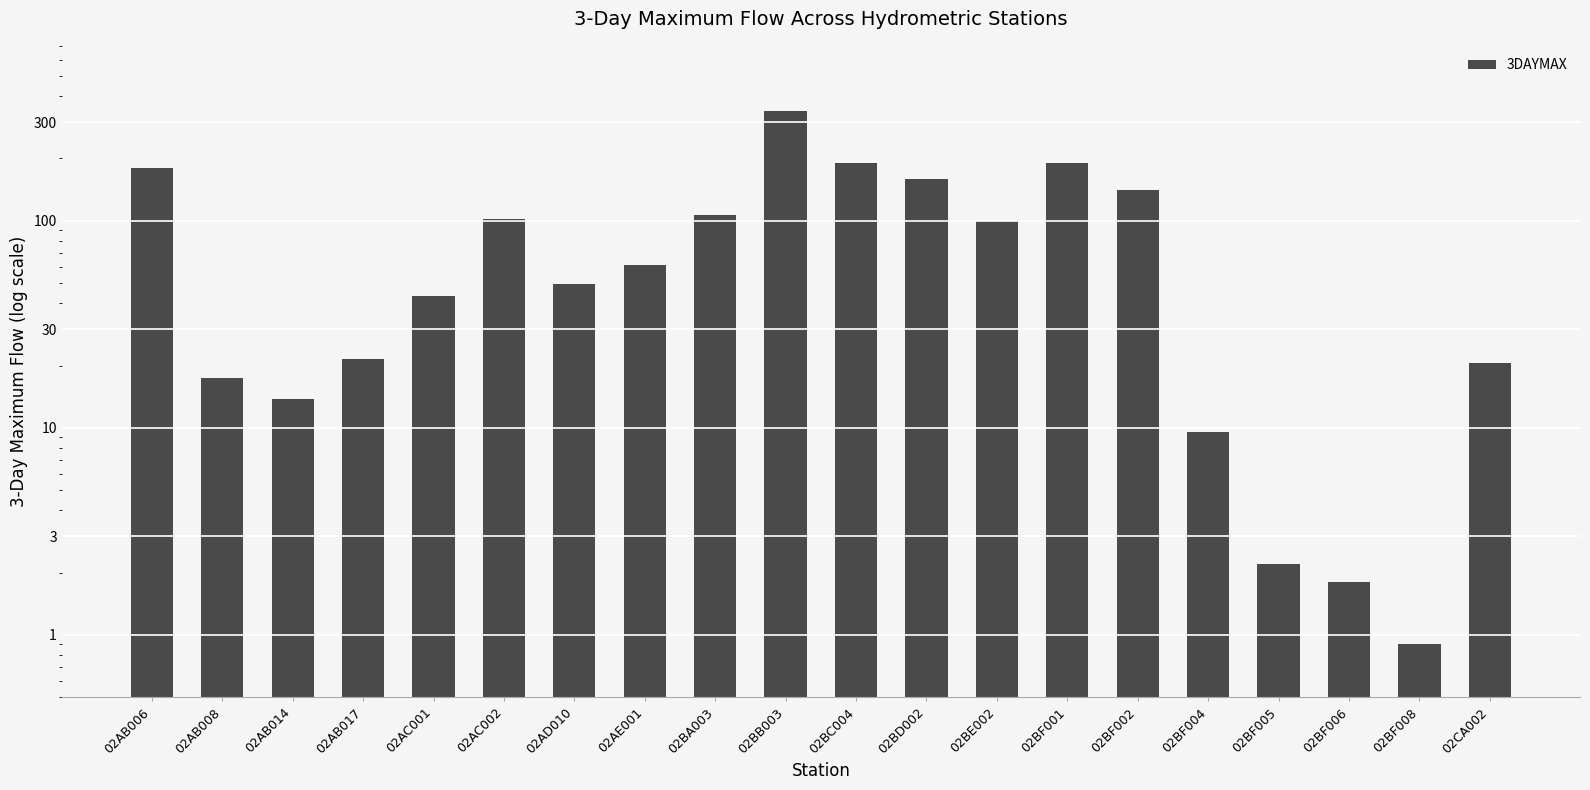

Reading right to left, list all the values displayed in this chart.

20.5	0.9	1.8	2.2	9.5	141.6	191.2	99.7	158.7	190.4	338.2	107.2	61.0	49.4	102.2	43.2	21.5	13.8	17.4	179.5